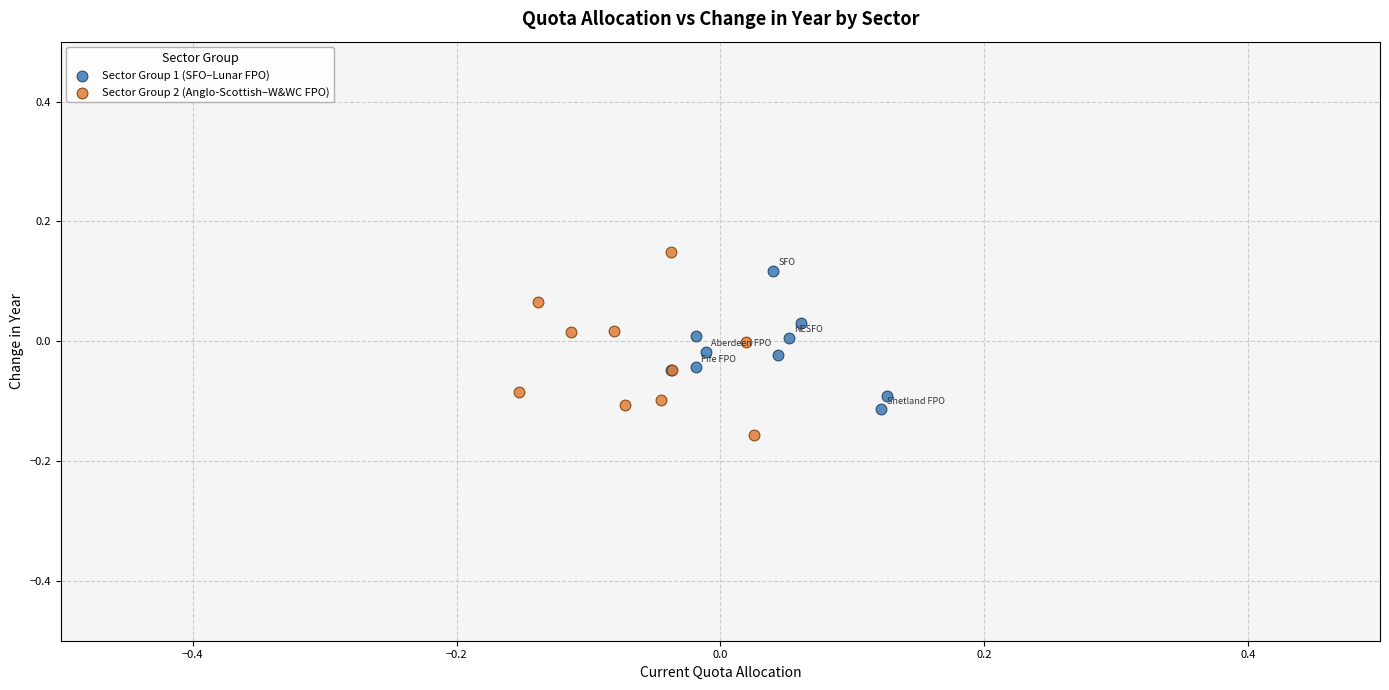

Which series has the largest Y range (max minus min)?

Sector Group 2 (Anglo-Scottish–W&WC FPO)